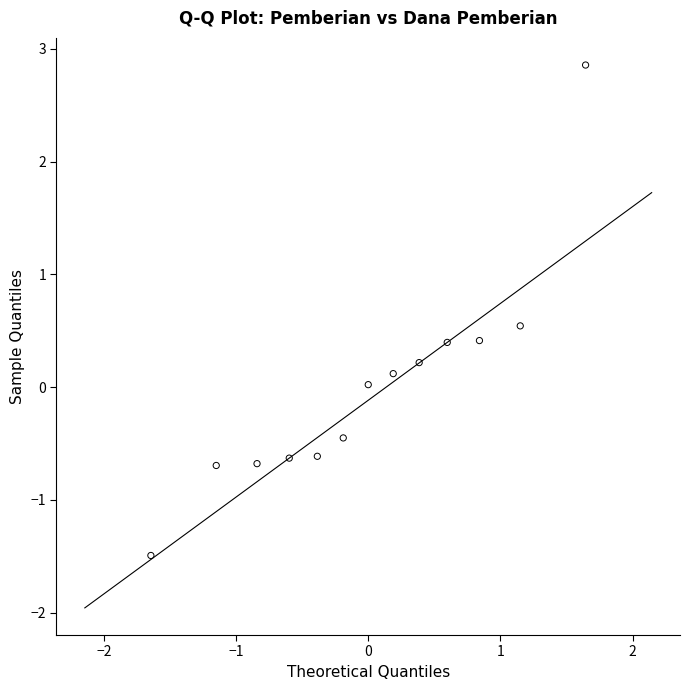

What is the range of Y values (max minus min)?

4.4